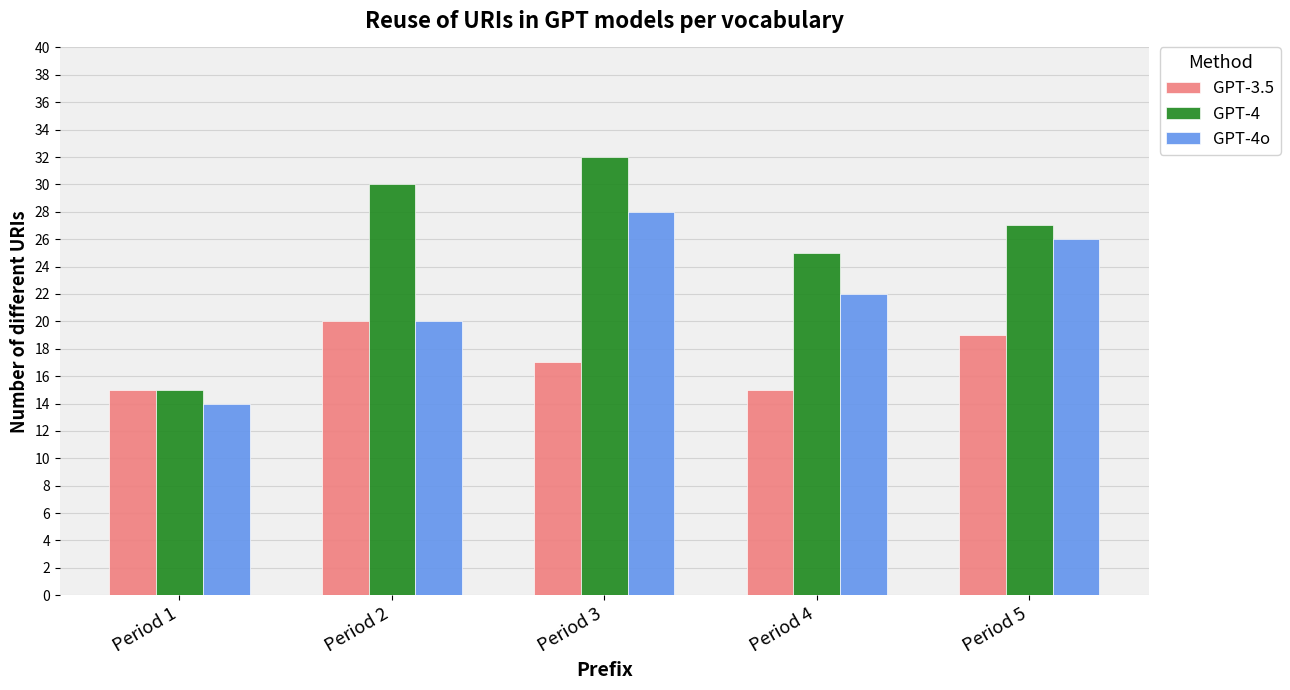

What is the minimum value for GPT-4?

15